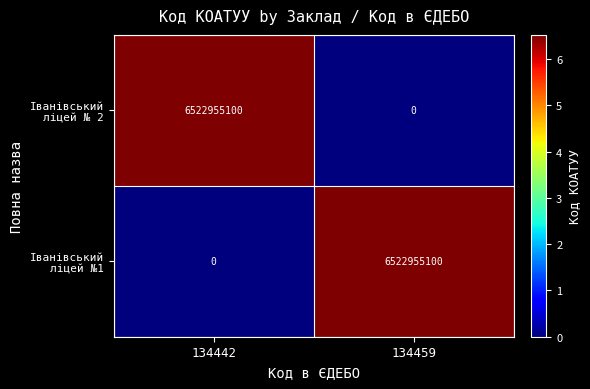

Count the number of data series in this chart.

2